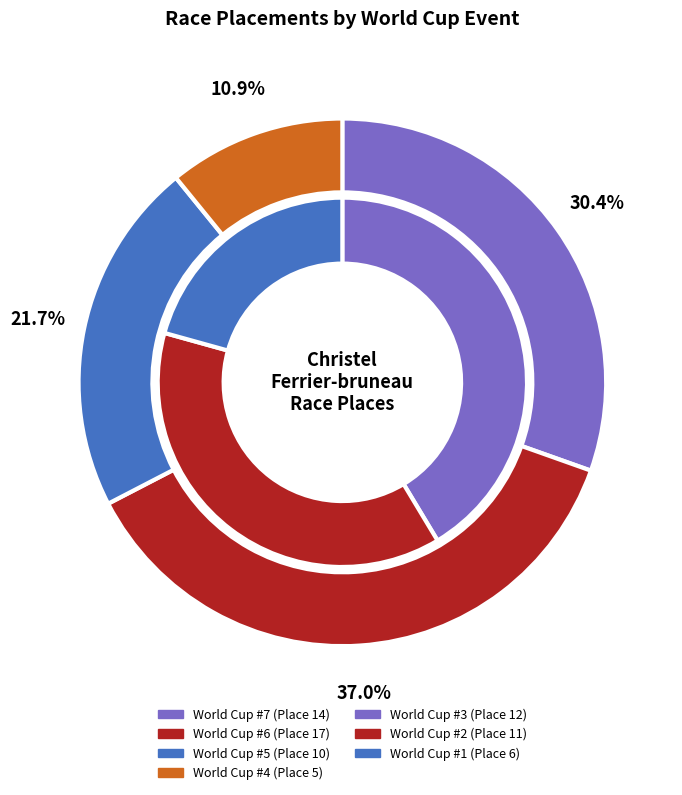

Is there any slice that represents more than half of the pie?

No